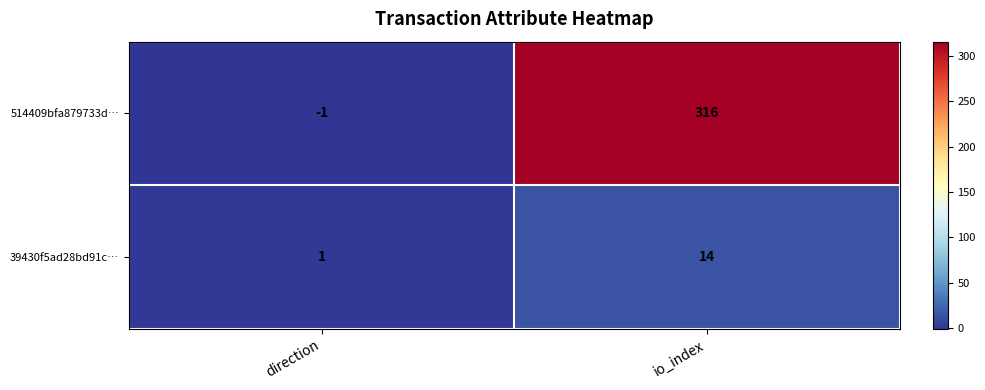

What is the difference between the maximum and minimum values in the 514409bfa879733d… series?

317